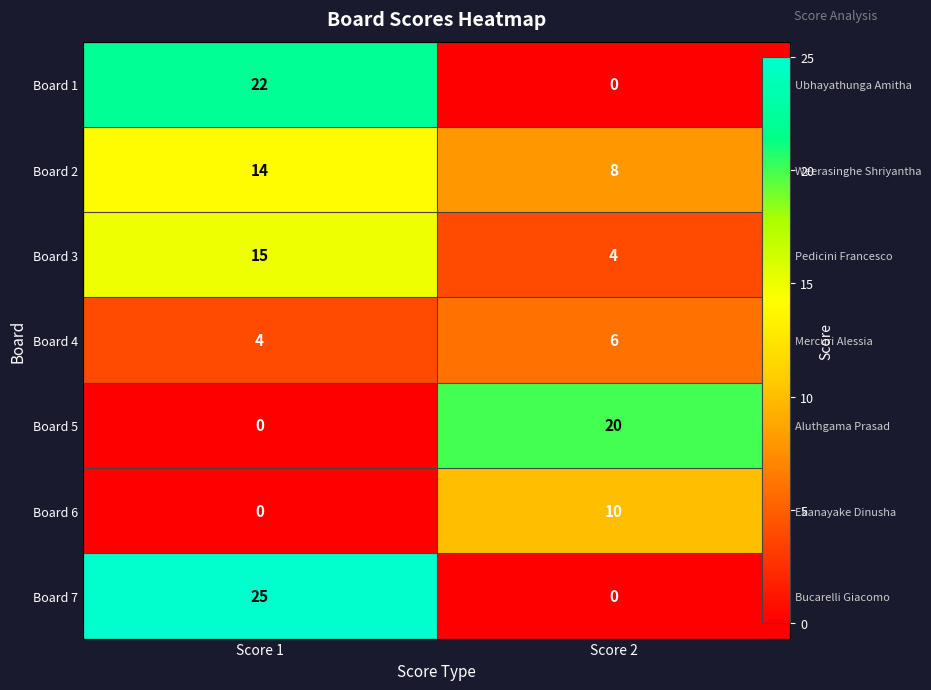

Which category has the lowest value in the Board 6 series?

Score 1